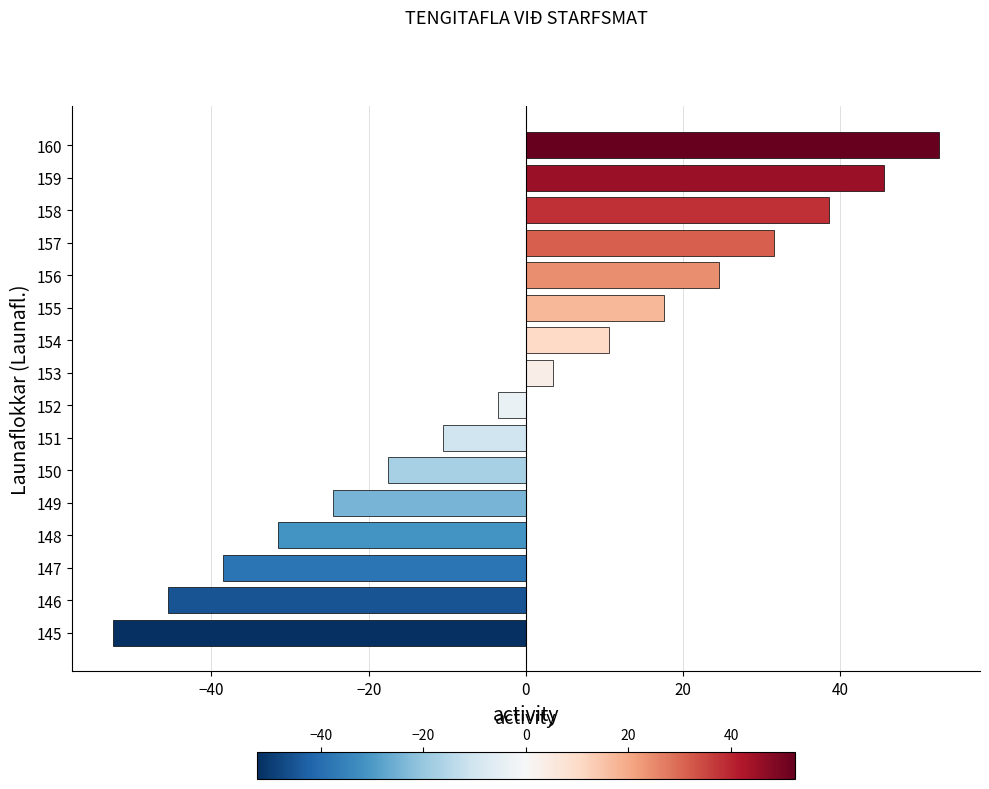

Rank the categories by value from highest to lowest.

160, 159, 158, 157, 156, 155, 154, 153, 152, 151, 150, 149, 148, 147, 146, 145